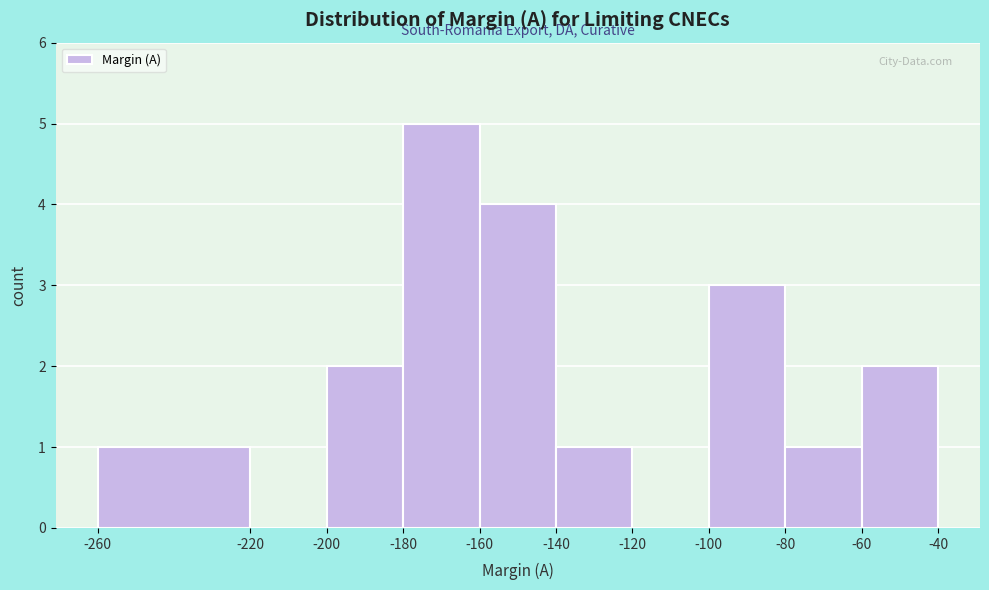

Reading left to right, list every bar in this chart as the range it spans on the x-axis followed by its height. The values are not printed on the chart, so give them approximately, as read against the axis.

-260 to -220: 1
-220 to -200: 0
-200 to -180: 2
-180 to -160: 5
-160 to -140: 4
-140 to -120: 1
-120 to -100: 0
-100 to -80: 3
-80 to -60: 1
-60 to -40: 2